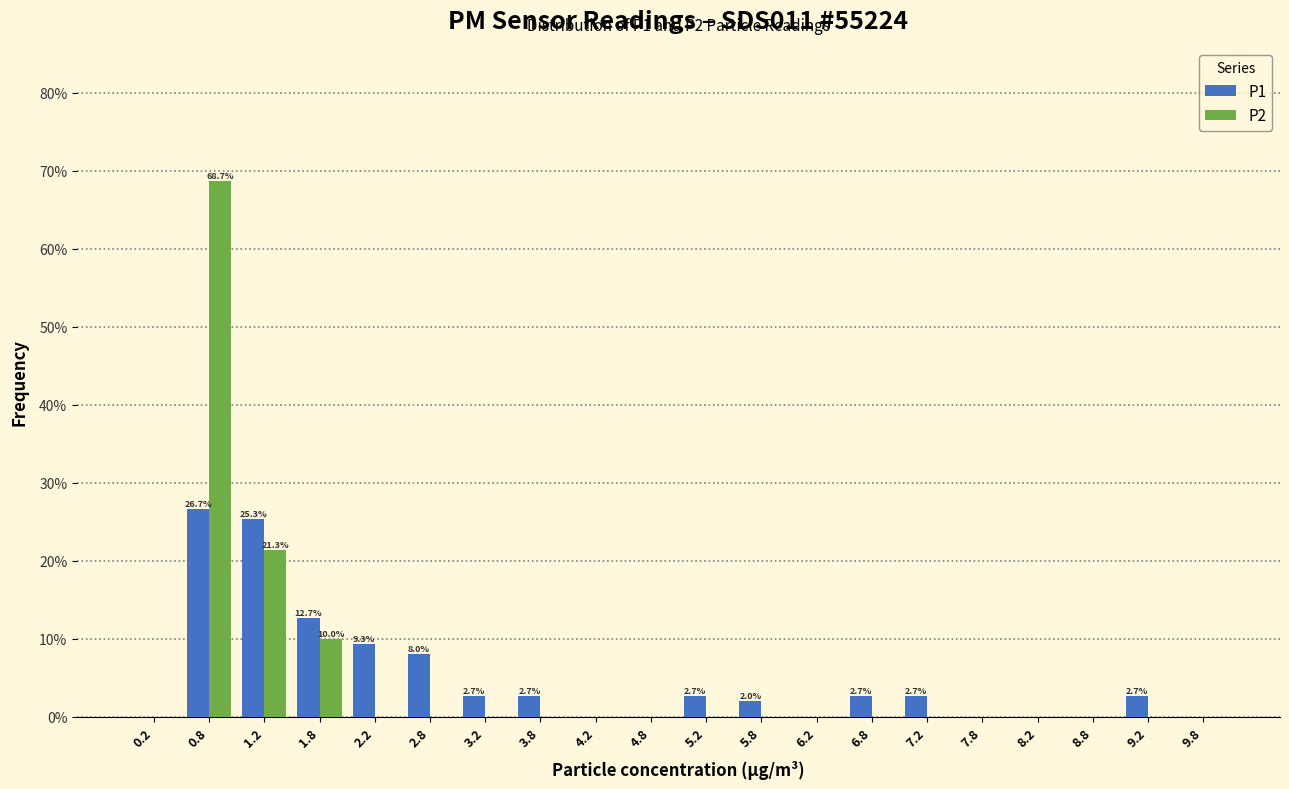

In the P2 series, which range on the x-axis has the tallest bar?

0.5 to 1.0